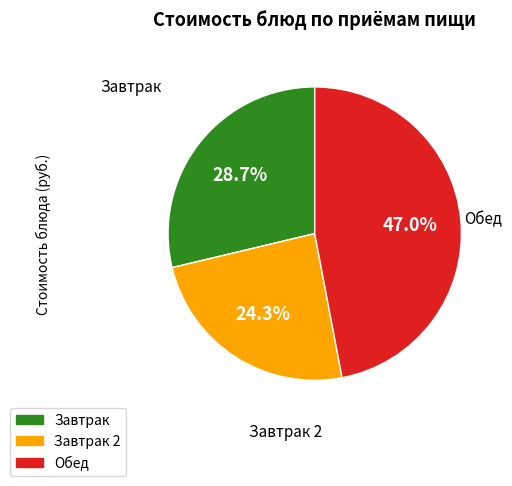

Is there any slice that represents more than half of the pie?

No